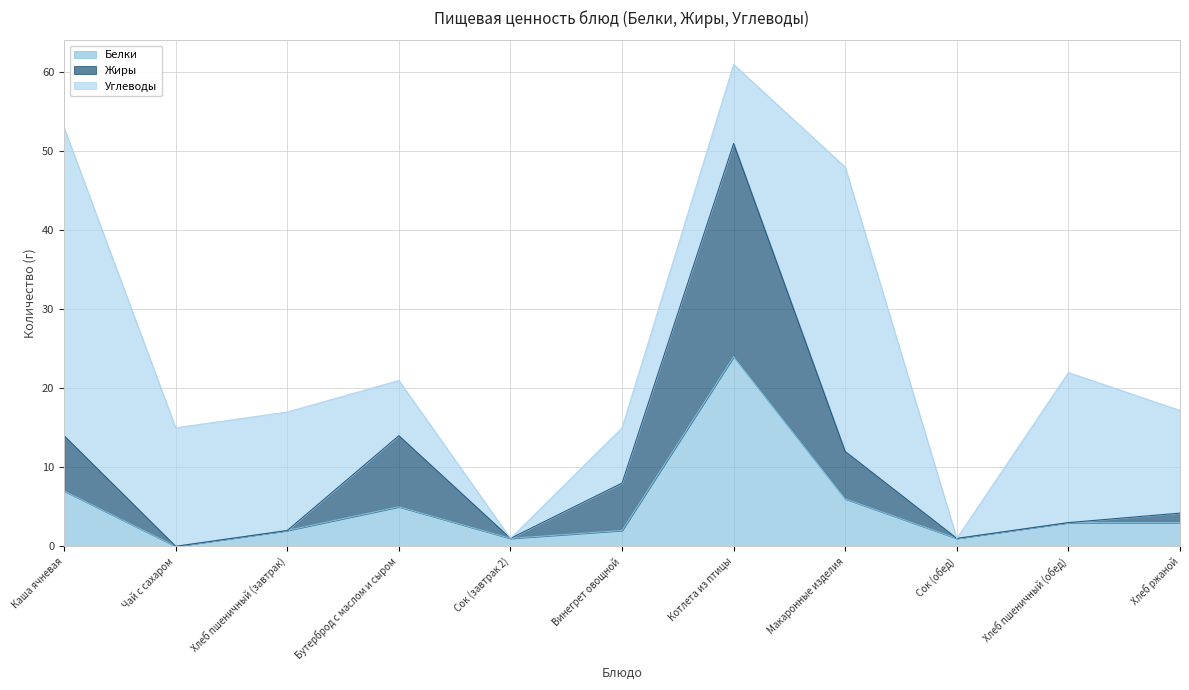

Does the chart have visible grid lines?

Yes